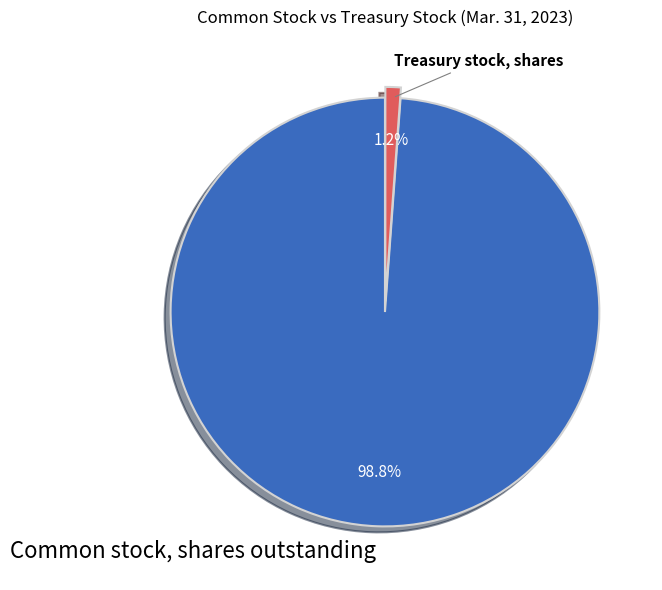

Is there any slice that represents more than half of the pie?

Yes